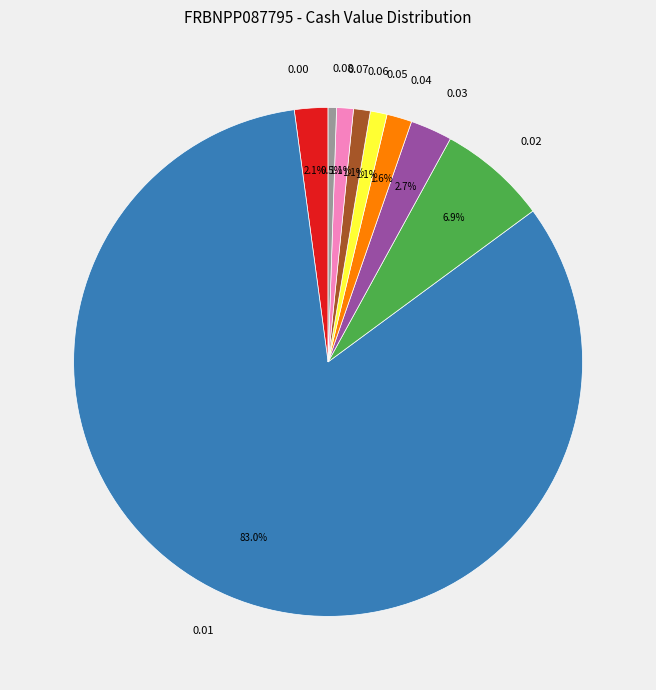

Which category has the biggest portion of the pie?

0.01